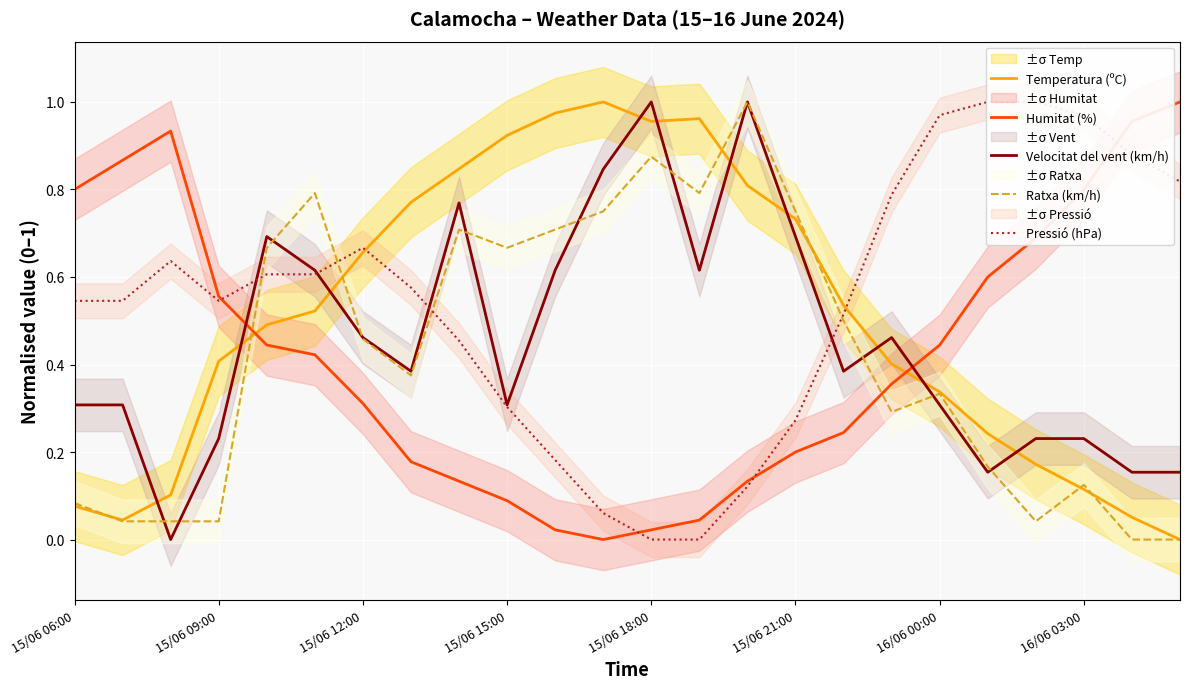

What are all the series names shown in the legend?

Temperatura (ºC), Humitat (%), Velocitat del vent (km/h), Ratxa (km/h), Pressió (hPa)